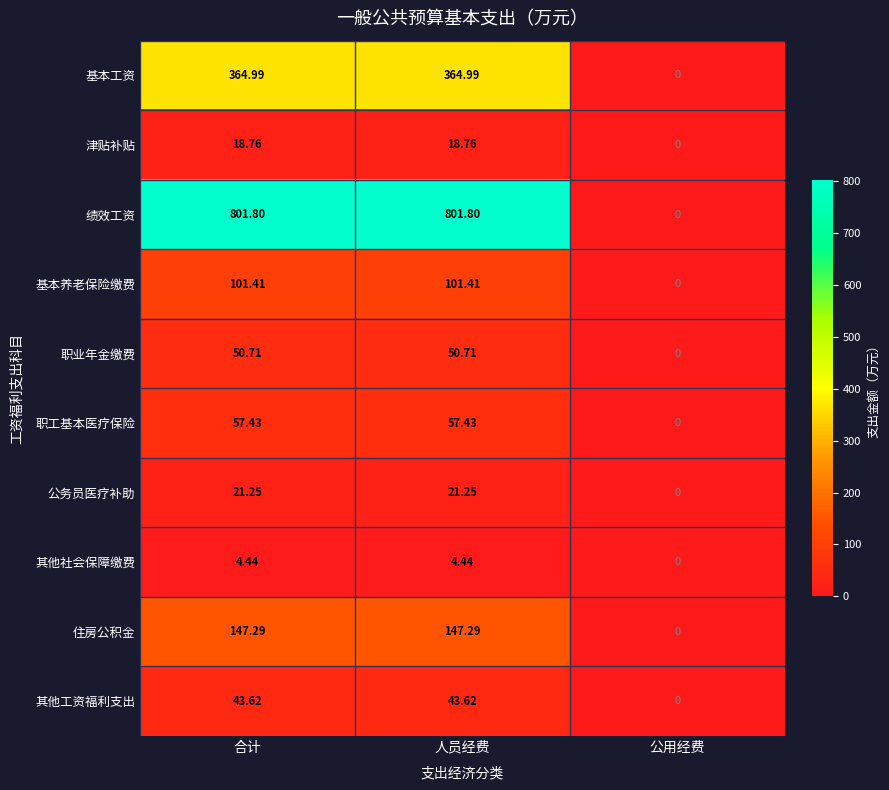

Between 人员经费 and 公用经费, which series saw the biggest shift?

绩效工资